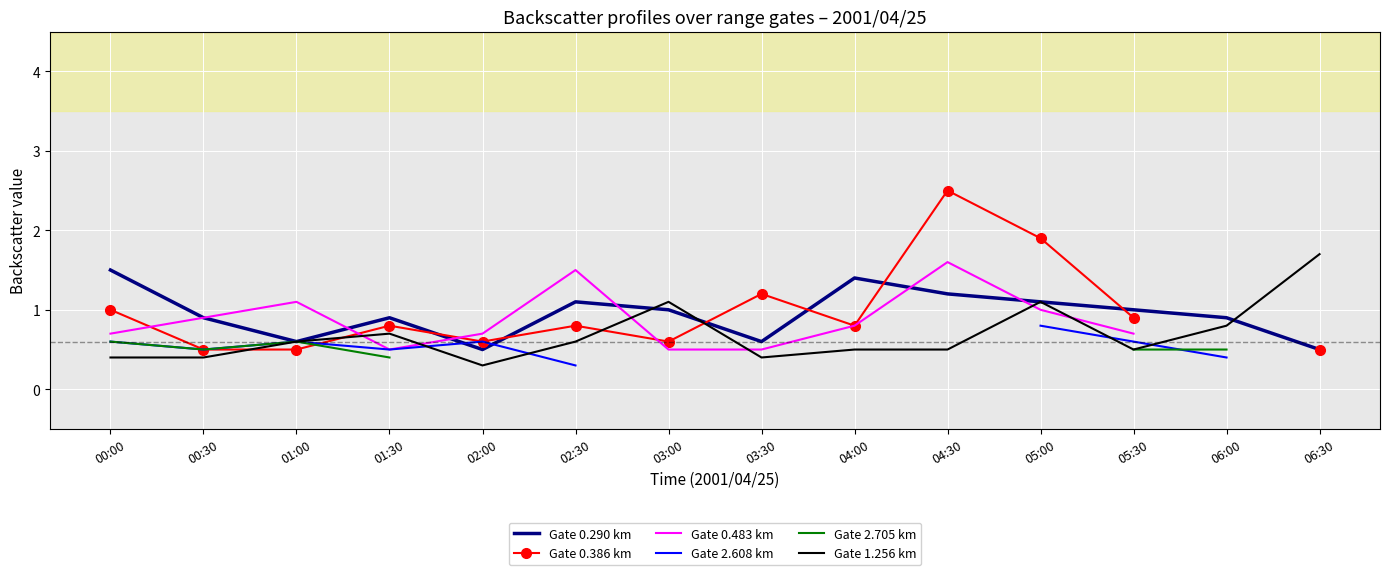

Which label corresponds to the largest value in the chart?

04:30